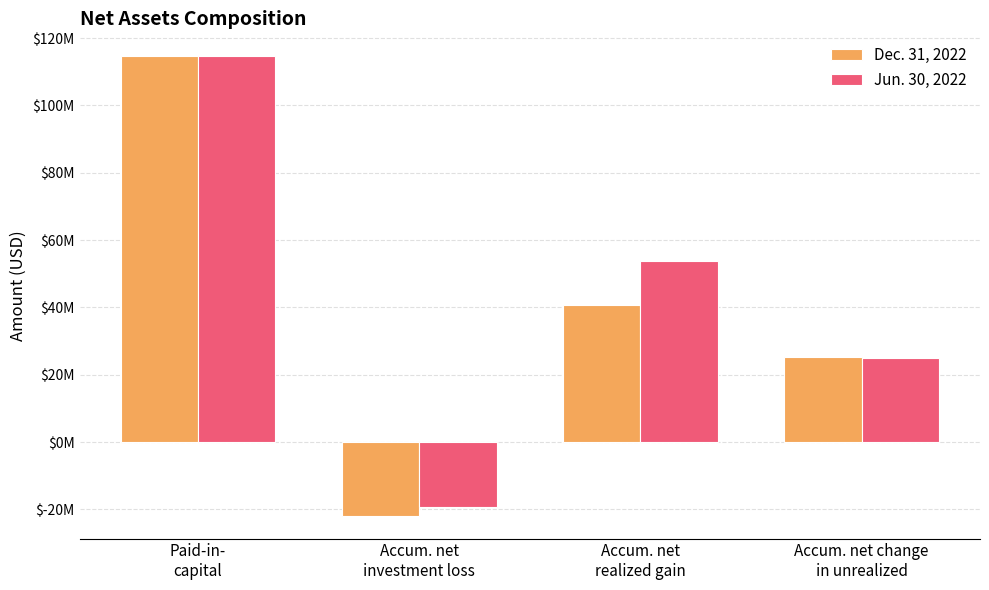

Is the value of Jun. 30, 2022 at Accum. net
investment loss greater than the value of Dec. 31, 2022 at Accum. net change
in unrealized?

No